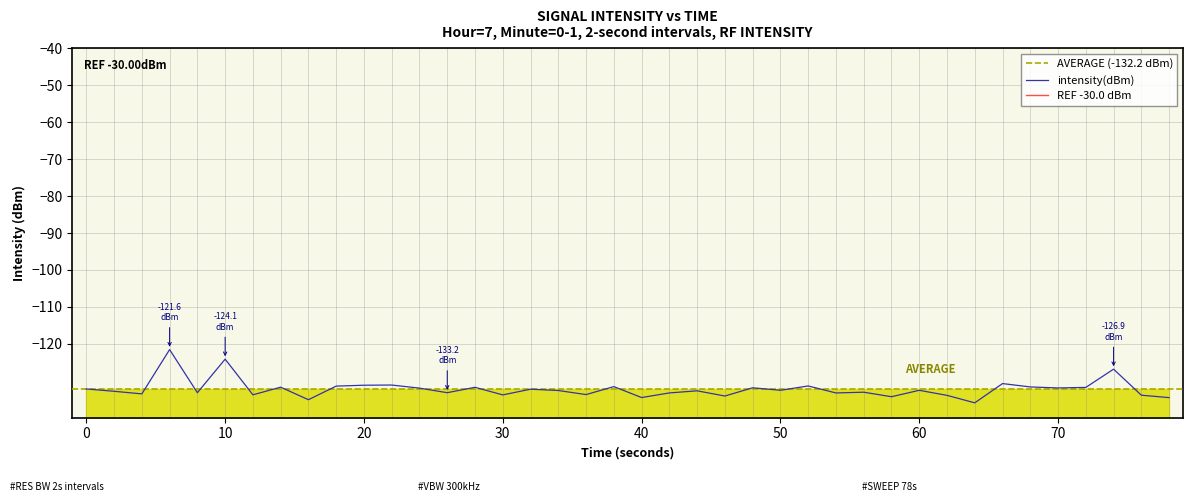

What is the minimum value for intensity(dBm)?

-136.0